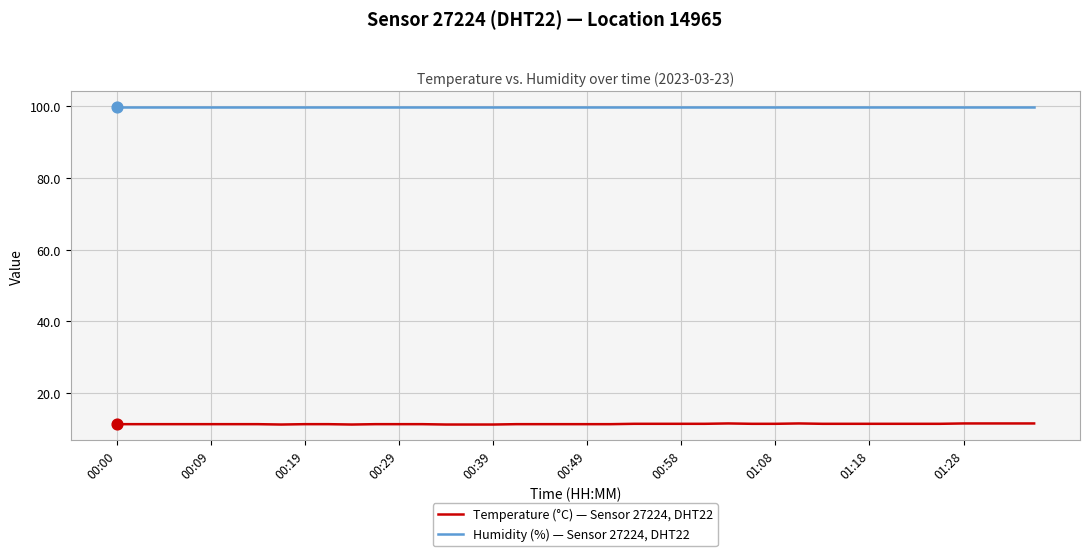

Which series has the largest range (max minus min)?

Temperature (°C) — Sensor 27224, DHT22